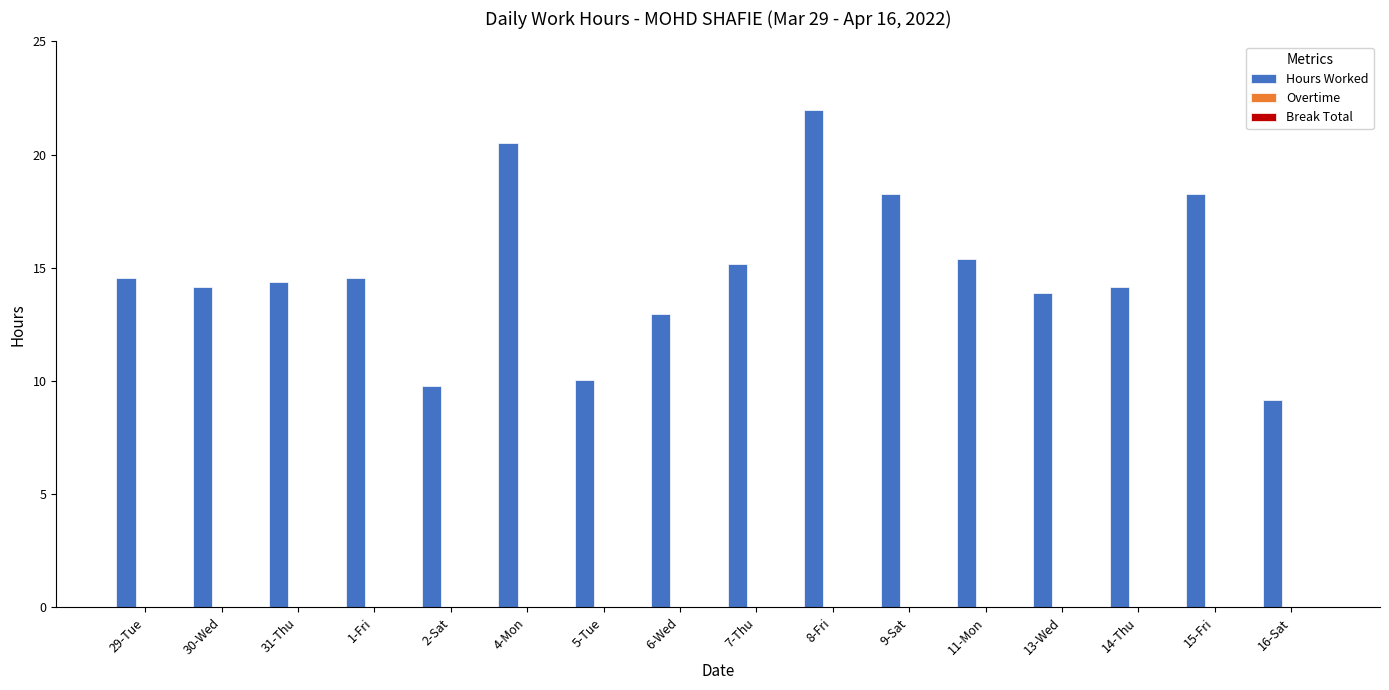

How many categories are shown in the chart?

16